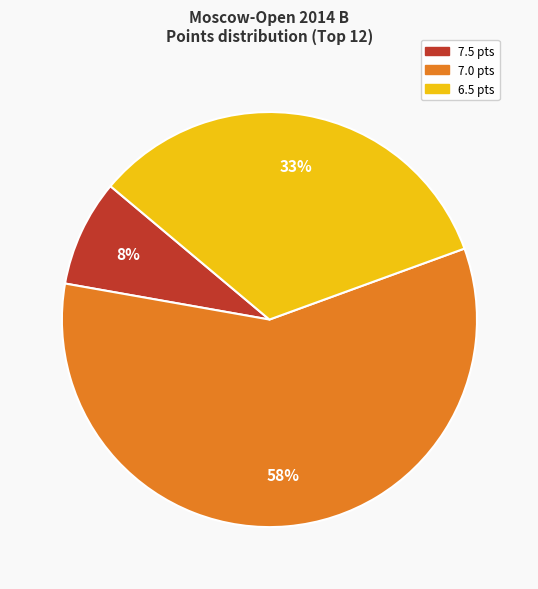

To the nearest percent, what is the average slice percentage?

33%